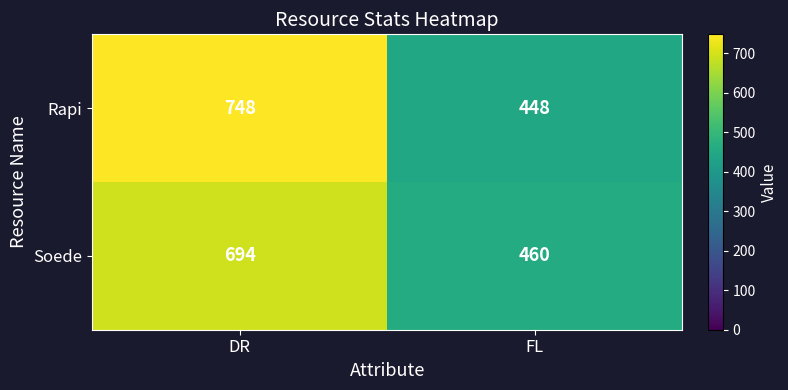

List the series in order of their overall mean, lowest first.

Soede, Rapi